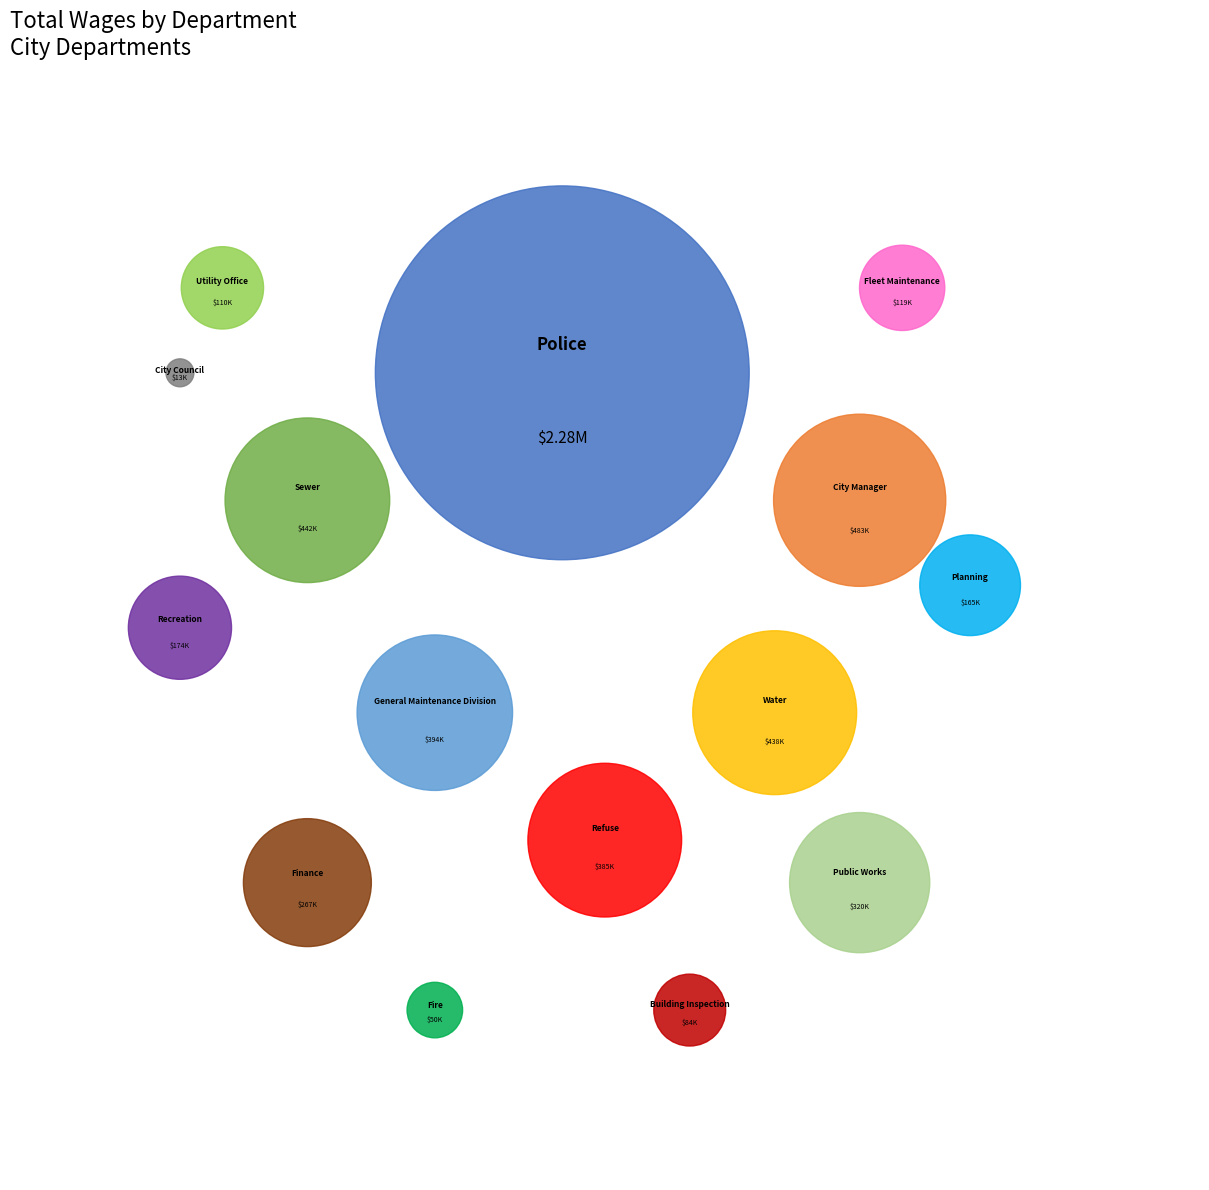

Combined, what portion of the pie is City Manager and General Maintenance Division?

15.3%